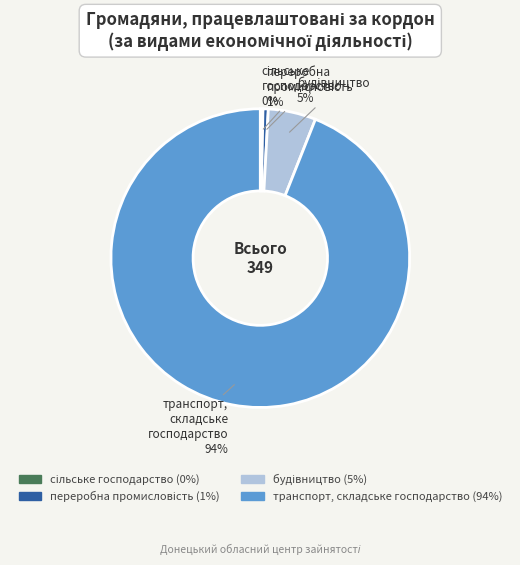

How many segments does this pie chart have?

4